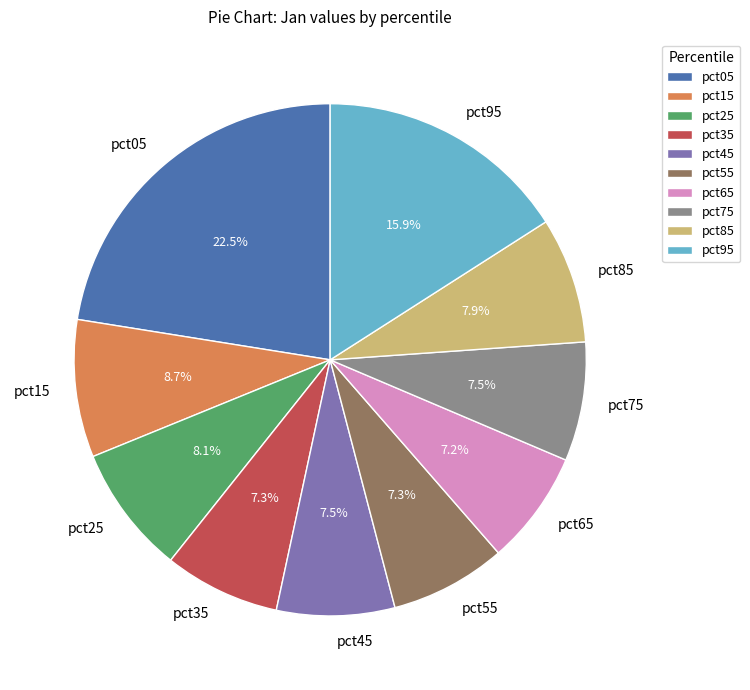

Which slice is the largest?

pct05